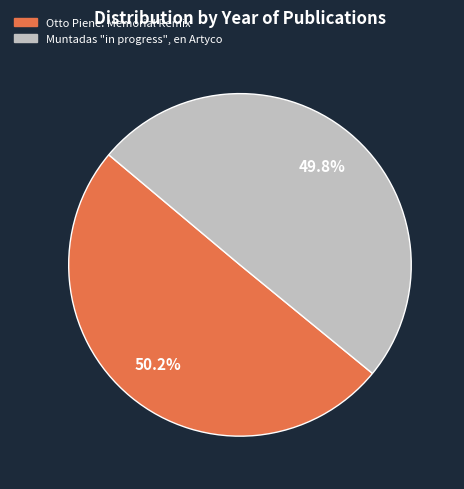

Is there any slice that represents more than half of the pie?

Yes